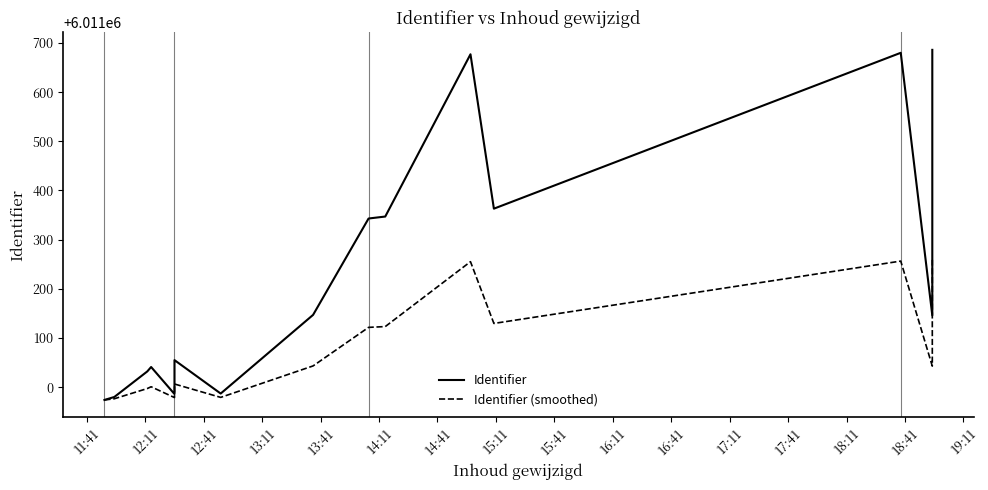

Between 16:11 and 16:41, which series saw the biggest shift?

Identifier